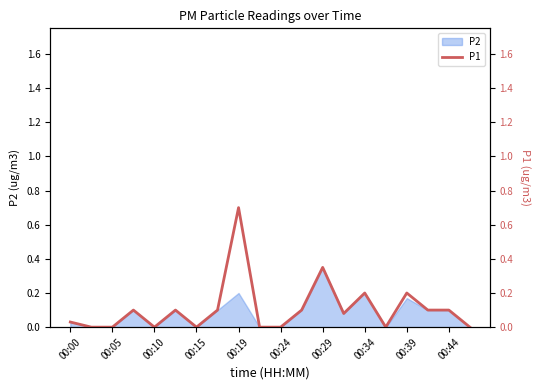

The value at 15 is -0.5. True or false?

False